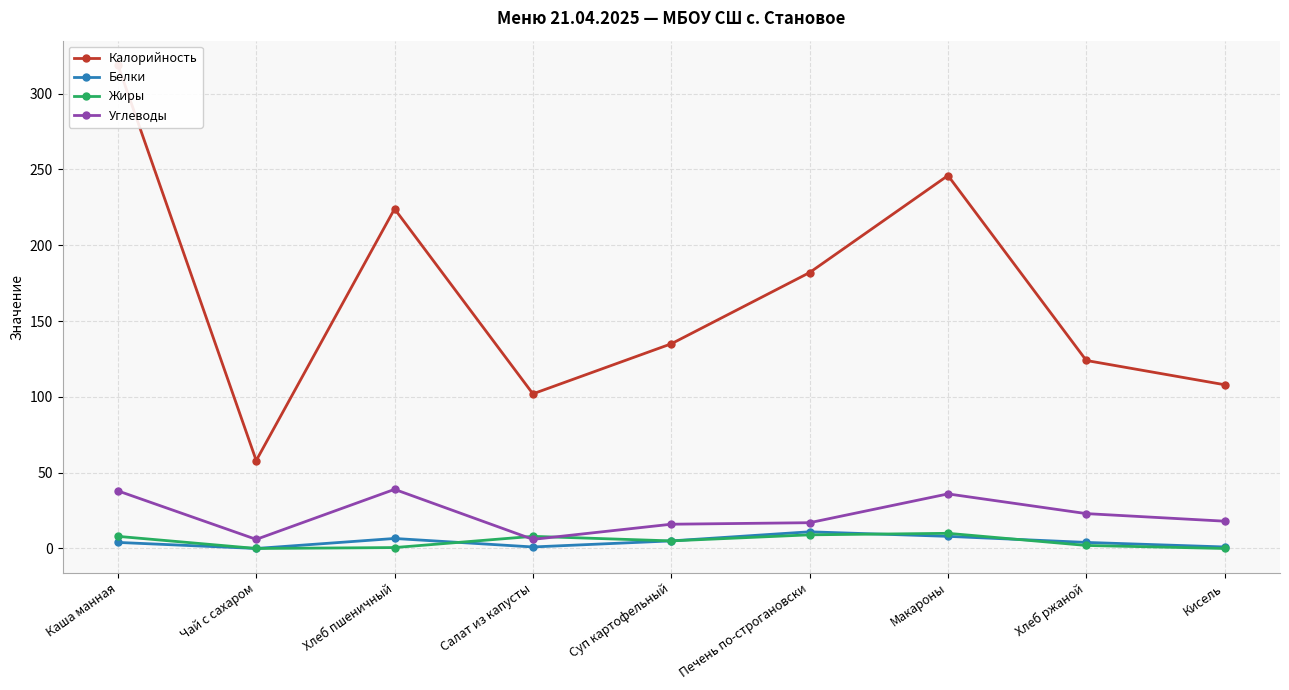

What is the average value of the Углеводы series?

22.1